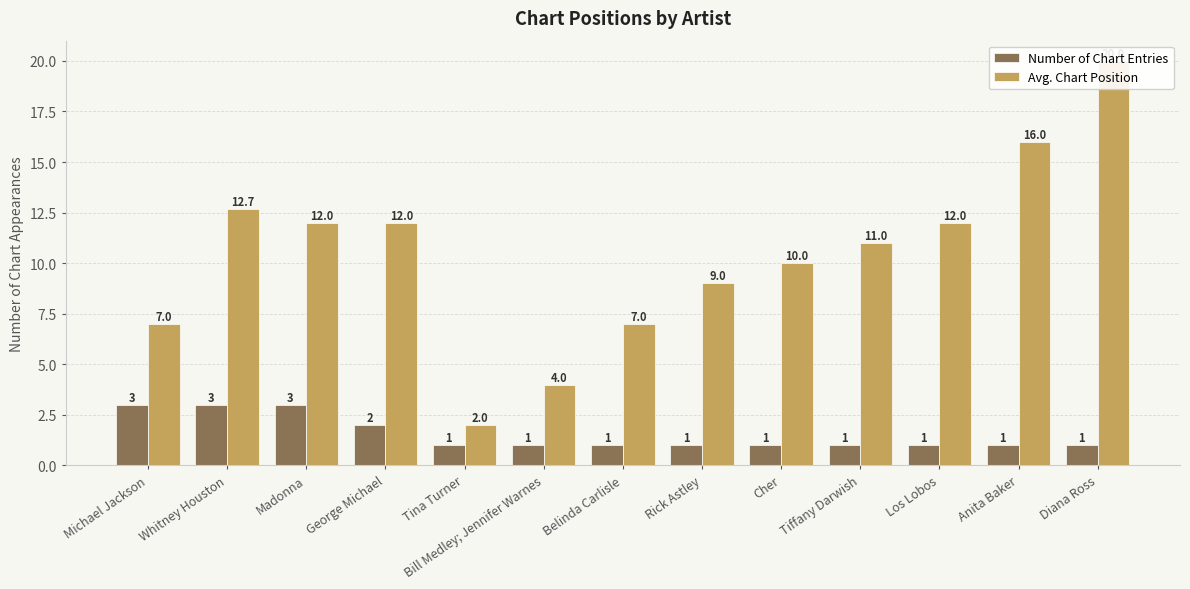

Which has a higher value, Rick Astley or Cher?

Rick Astley